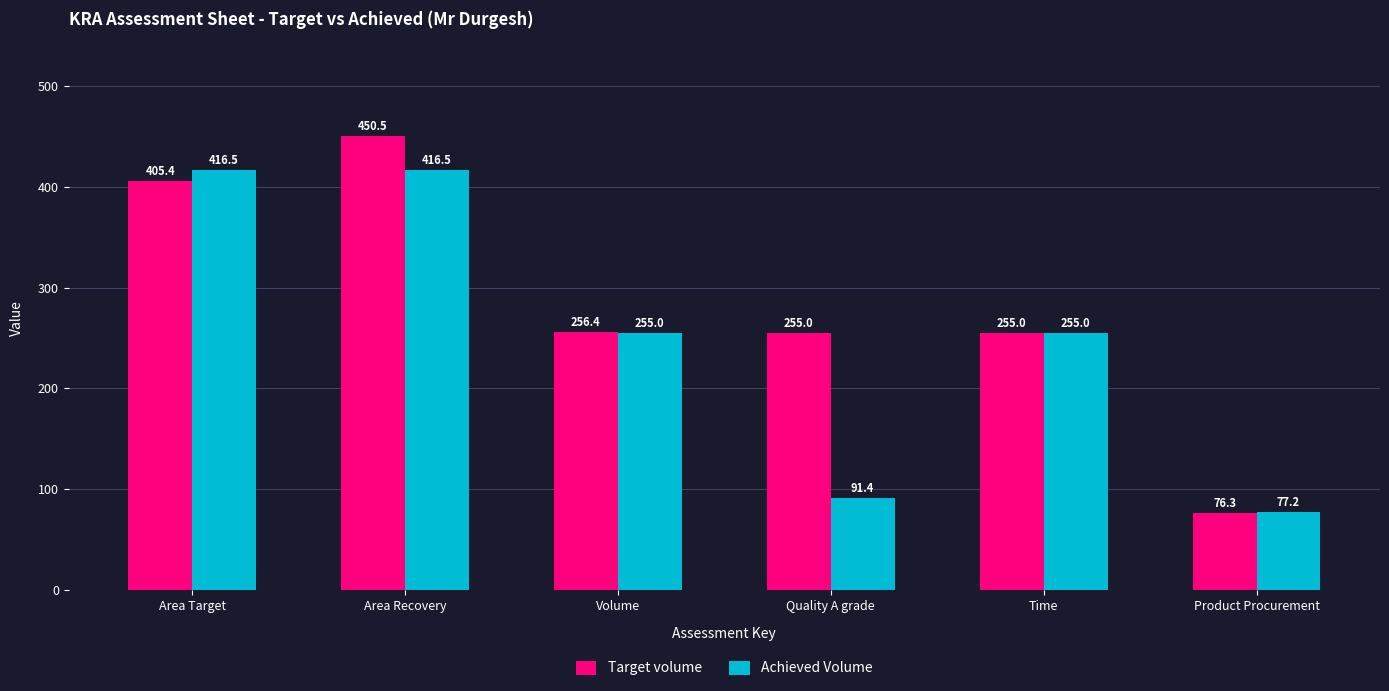

What is the spread (max minus min) of values at Product Procurement?

0.9